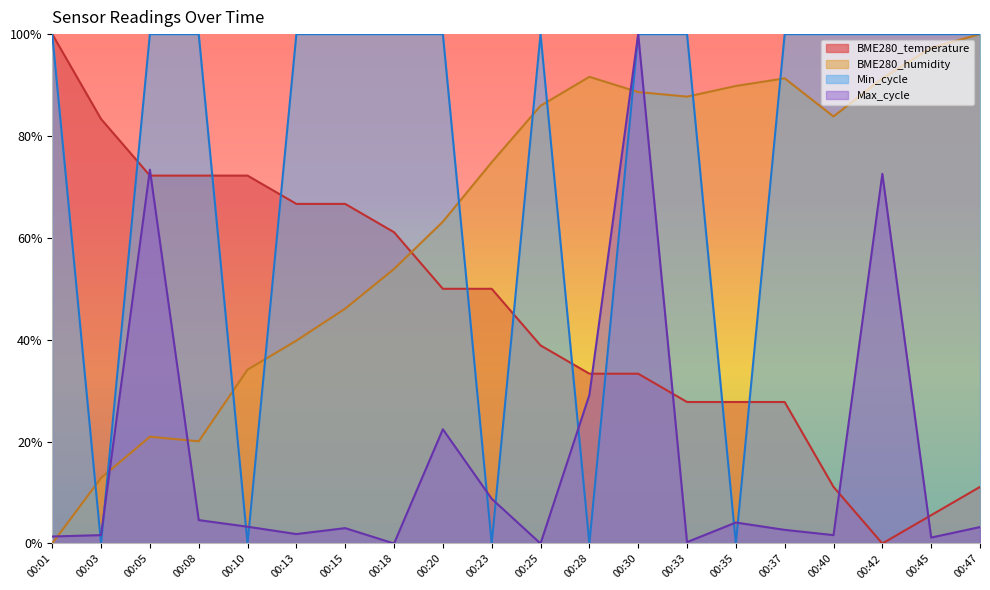

What is the sum of all BME280_humidity values?

1273.4